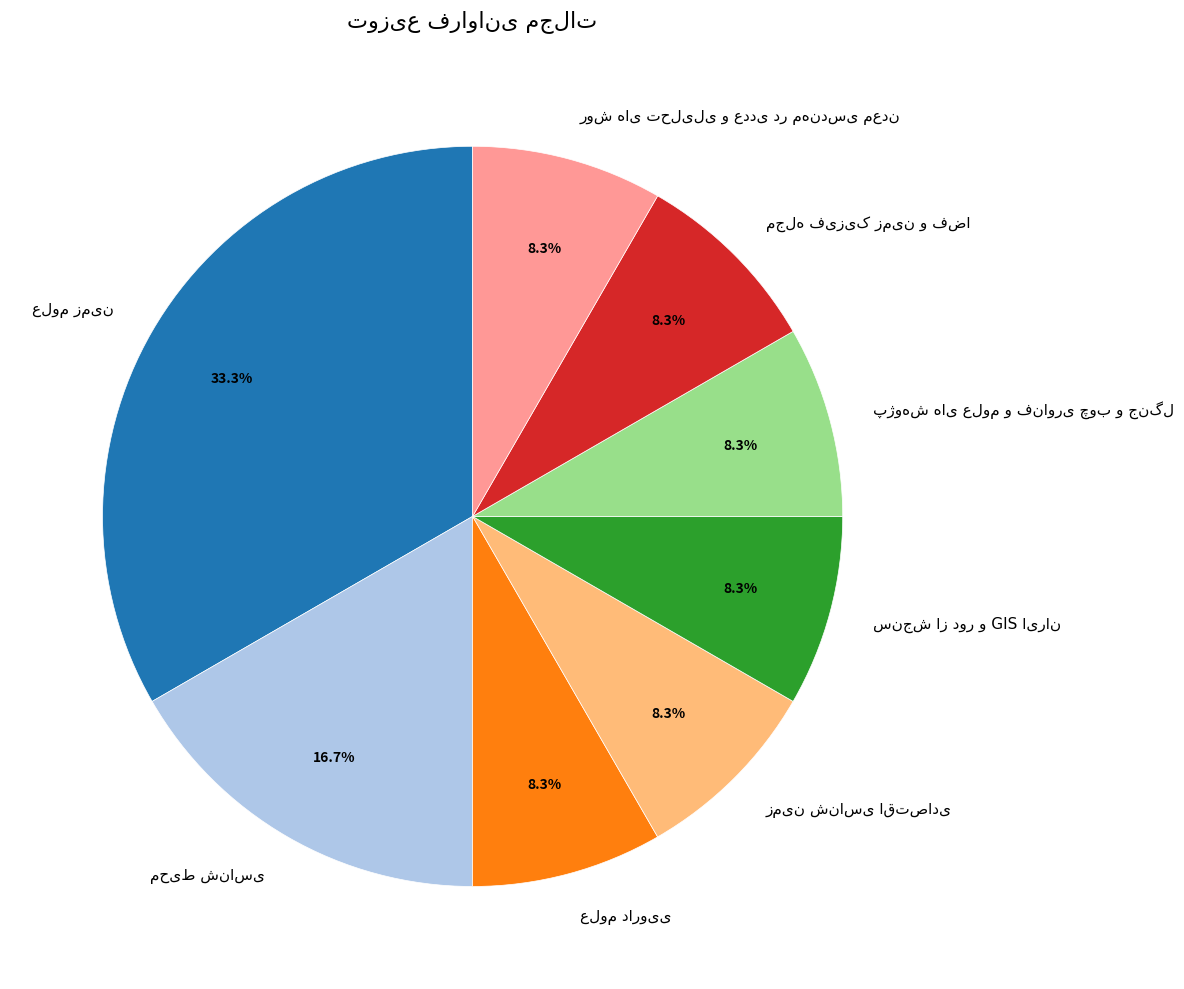

To the nearest percent, what is the average slice percentage?

12%